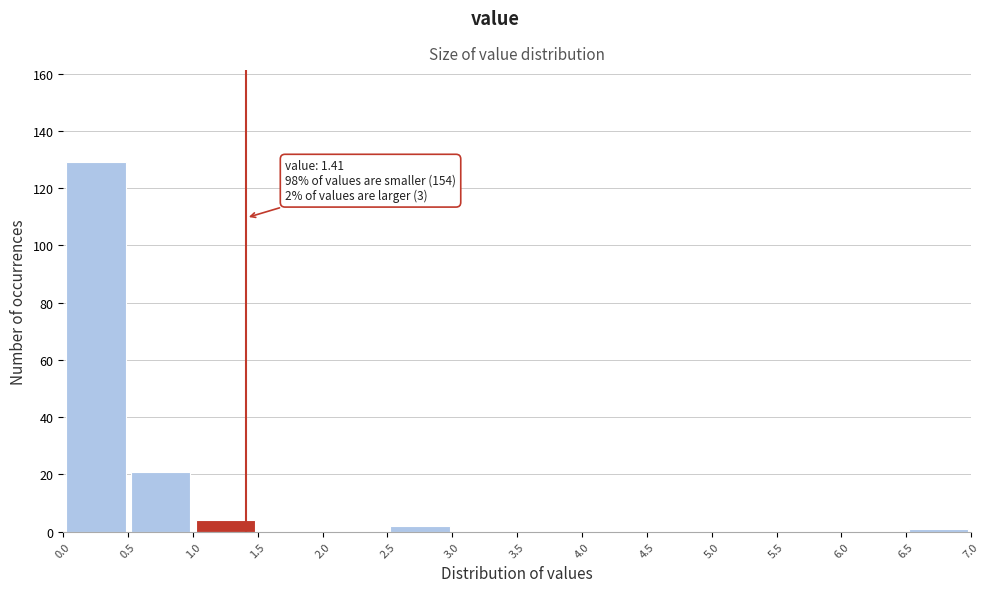

Over which range of the x-axis is the bar tallest?

0.0 to 0.5